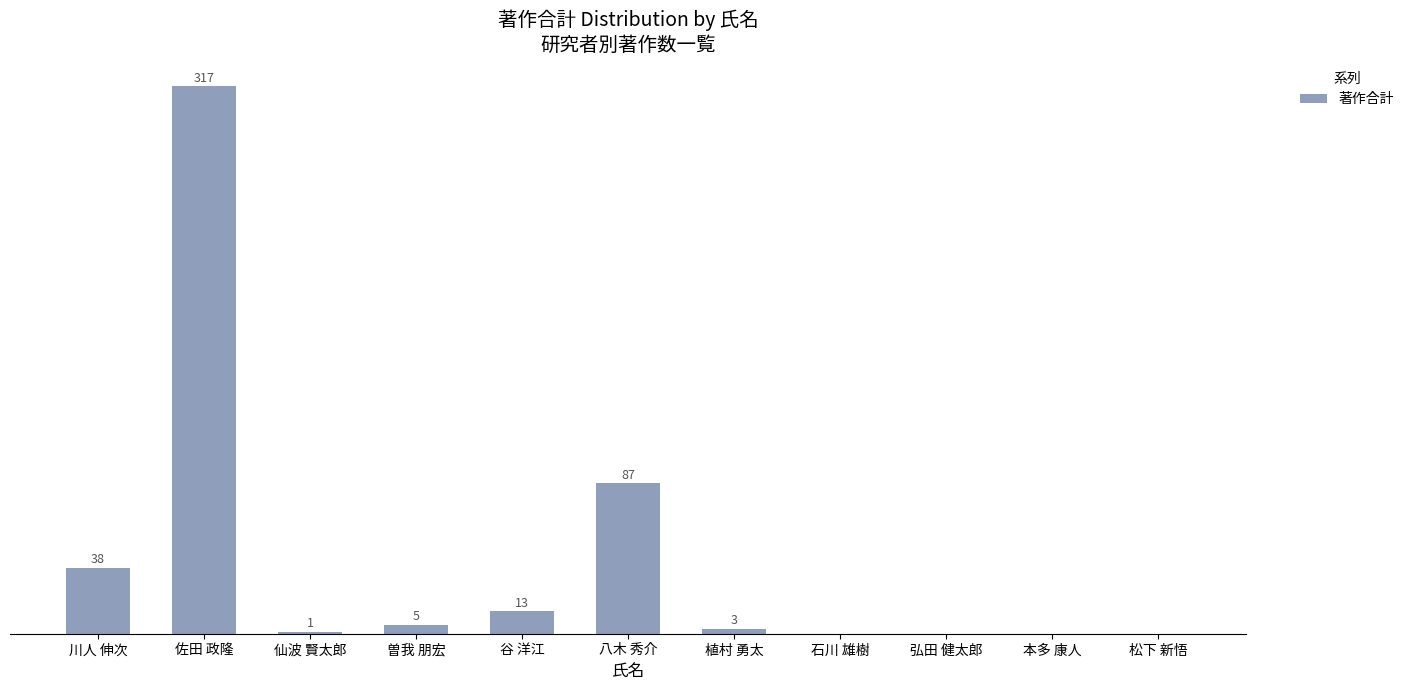

Are the bars horizontal?

No